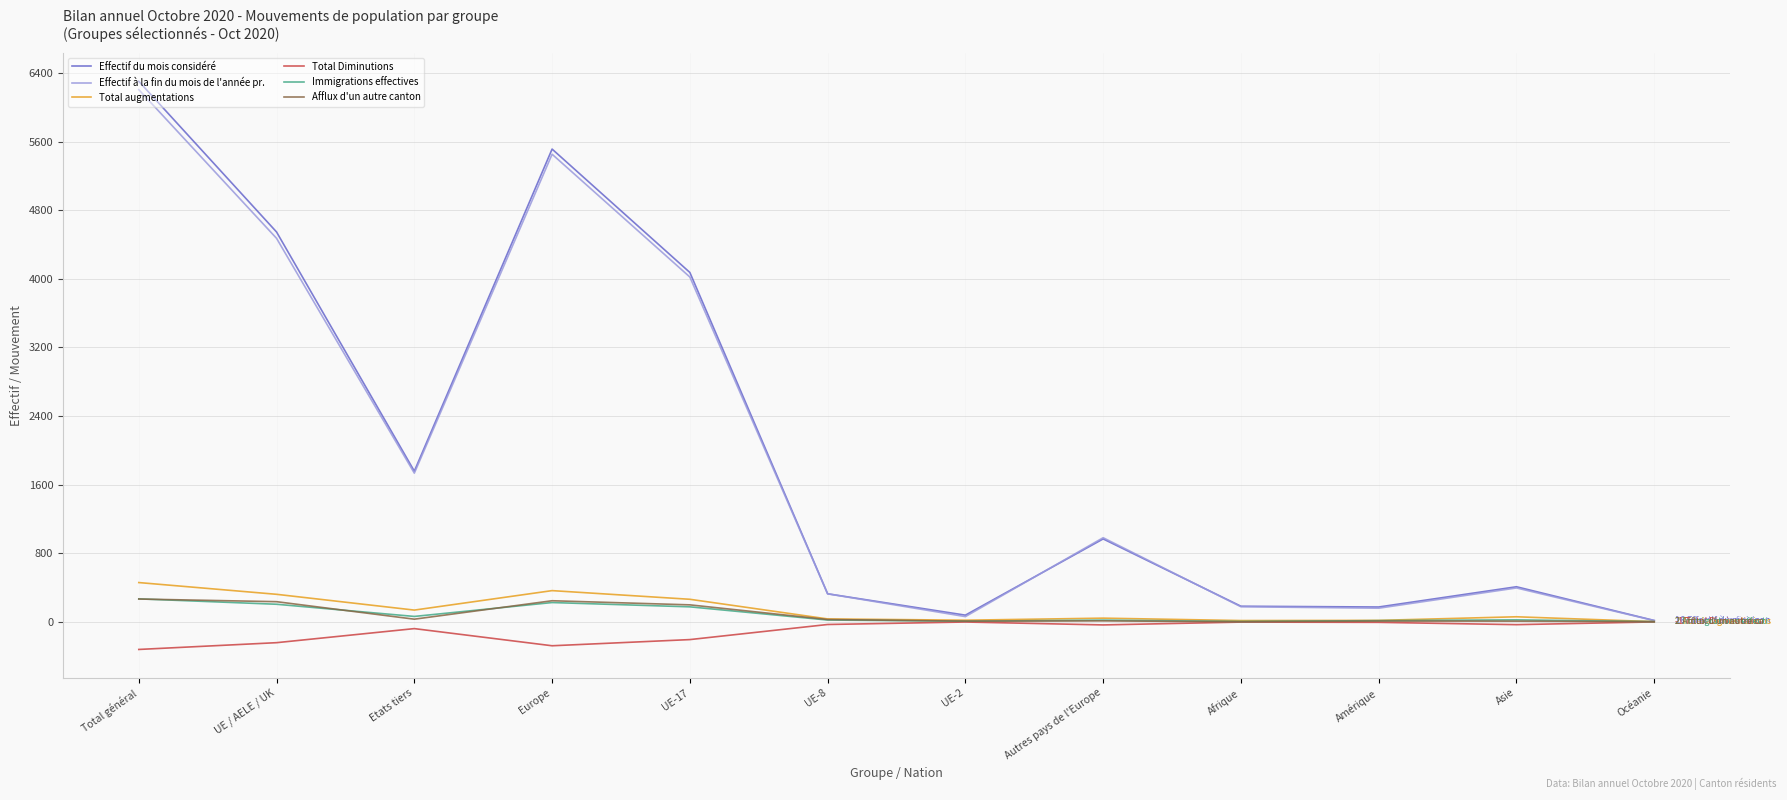

Is this an area chart (filled region under the line)?

No